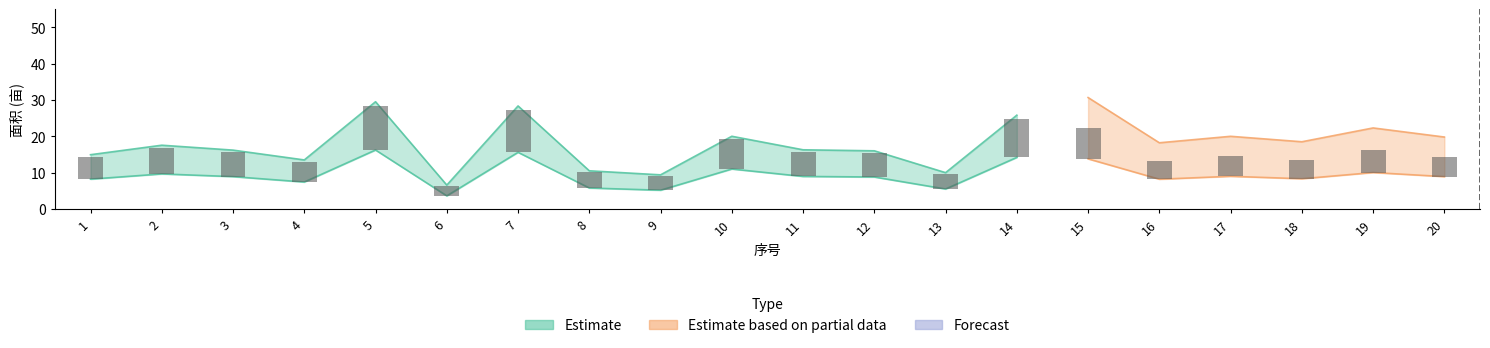

What is the lowest value of the Forecast series?

12.4